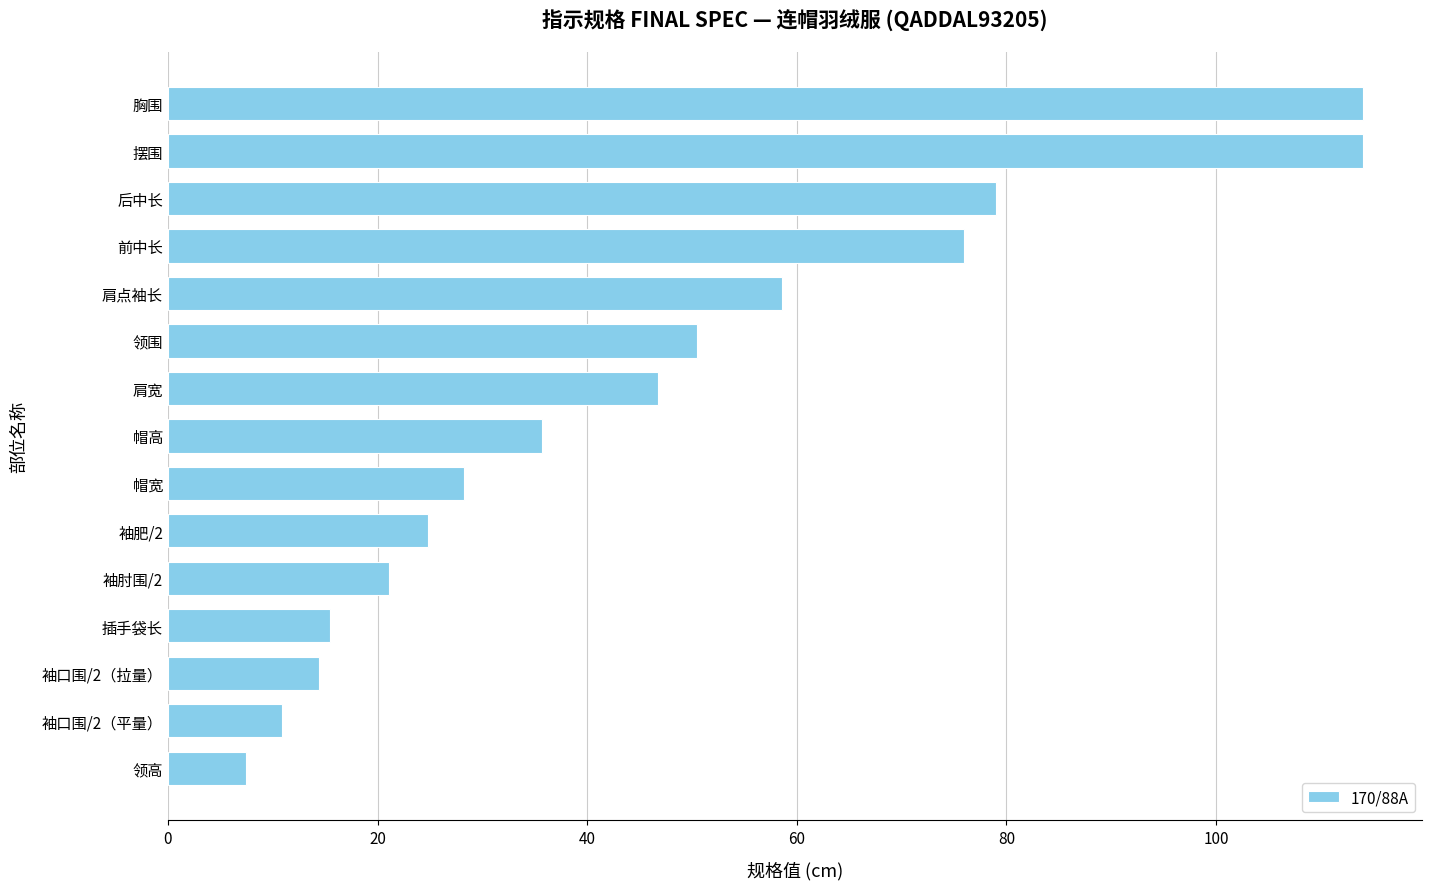

Where is the data nearest to the value 60?

肩点袖长